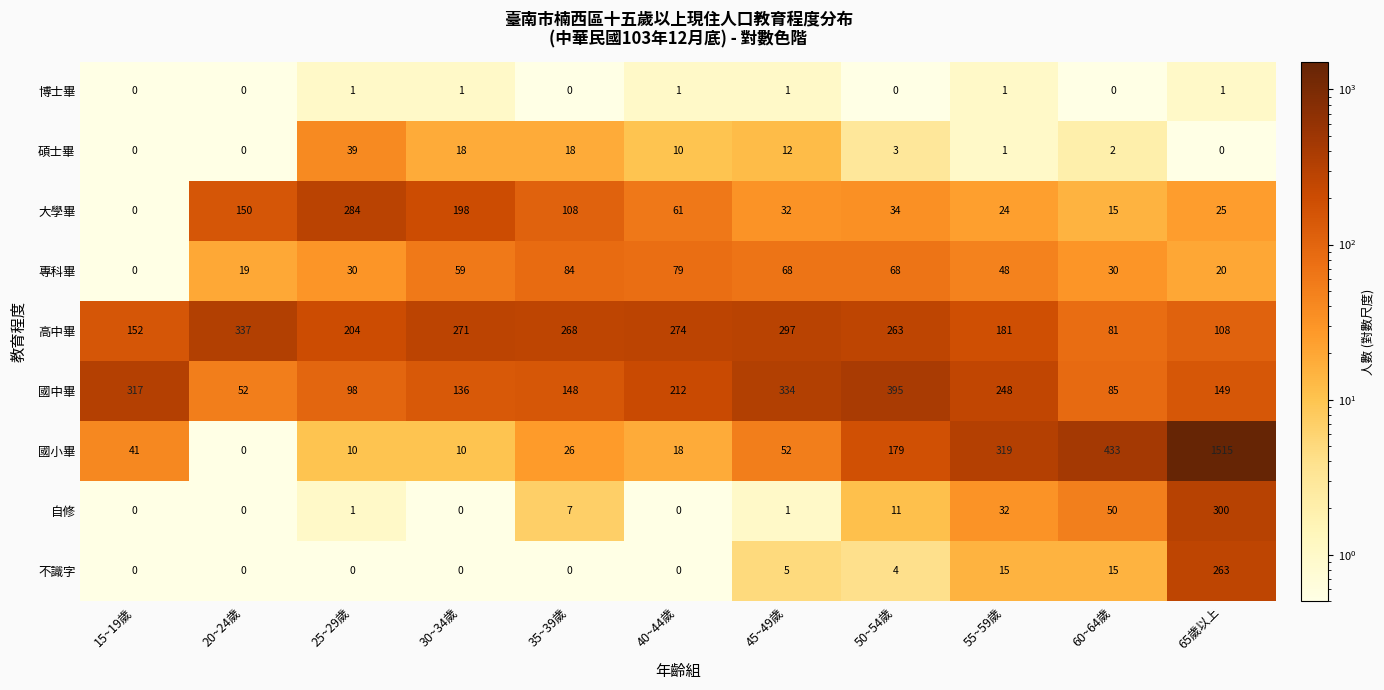

What is the spread (max minus min) of values at 40~44歲?

274